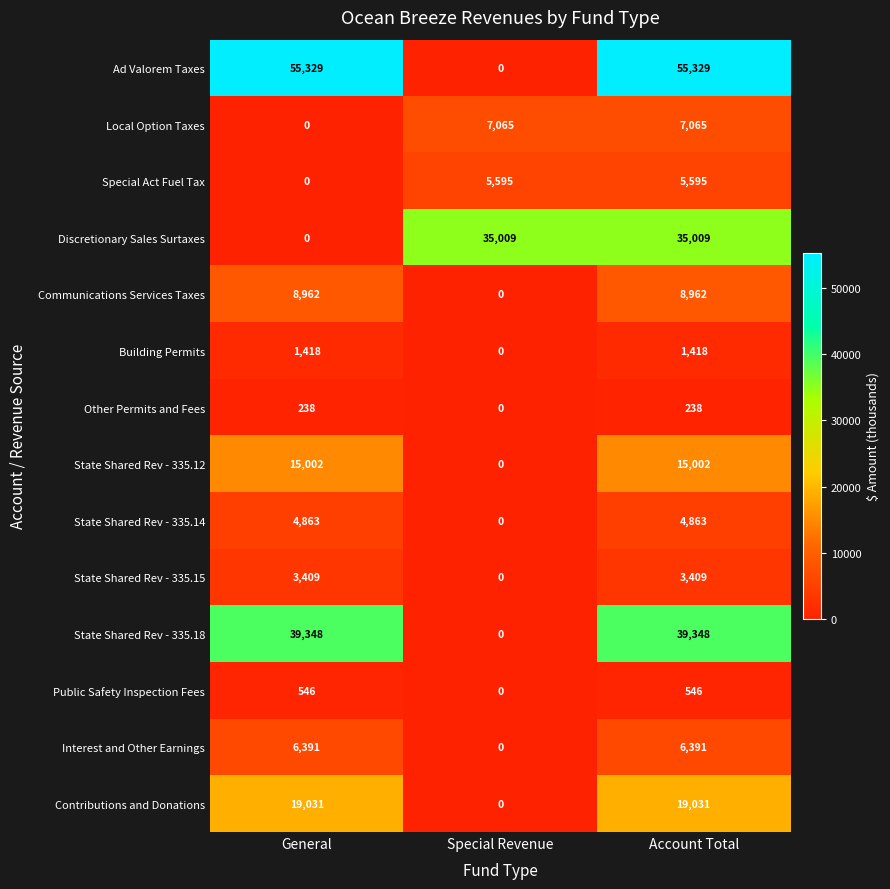

The Other Permits and Fees series shows 69 at General. True or false?

False